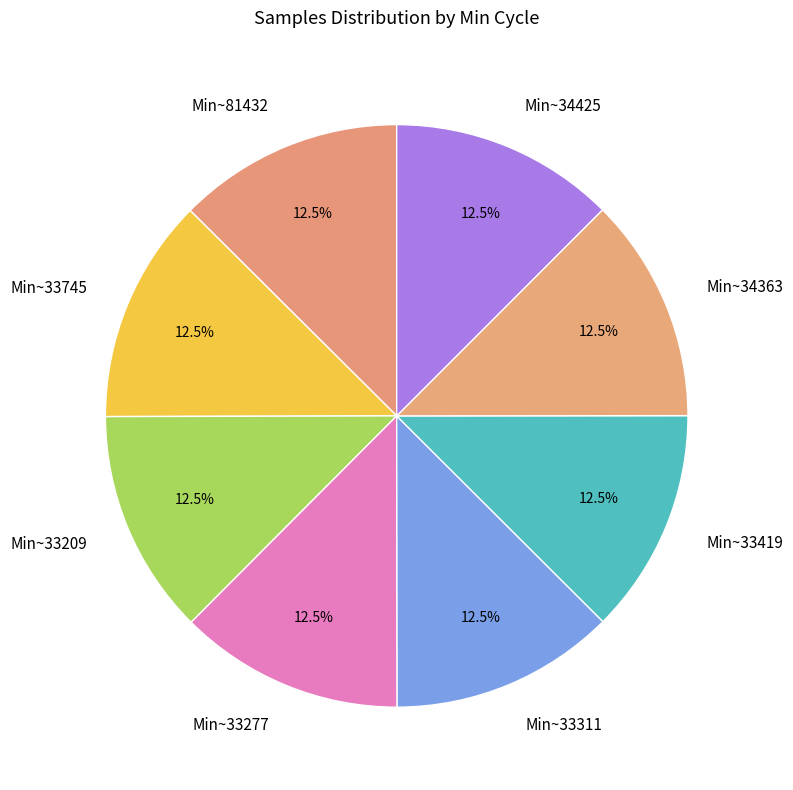

Approximately how many times larger is the value at Min~33311 compared to Min~33277?

1.0